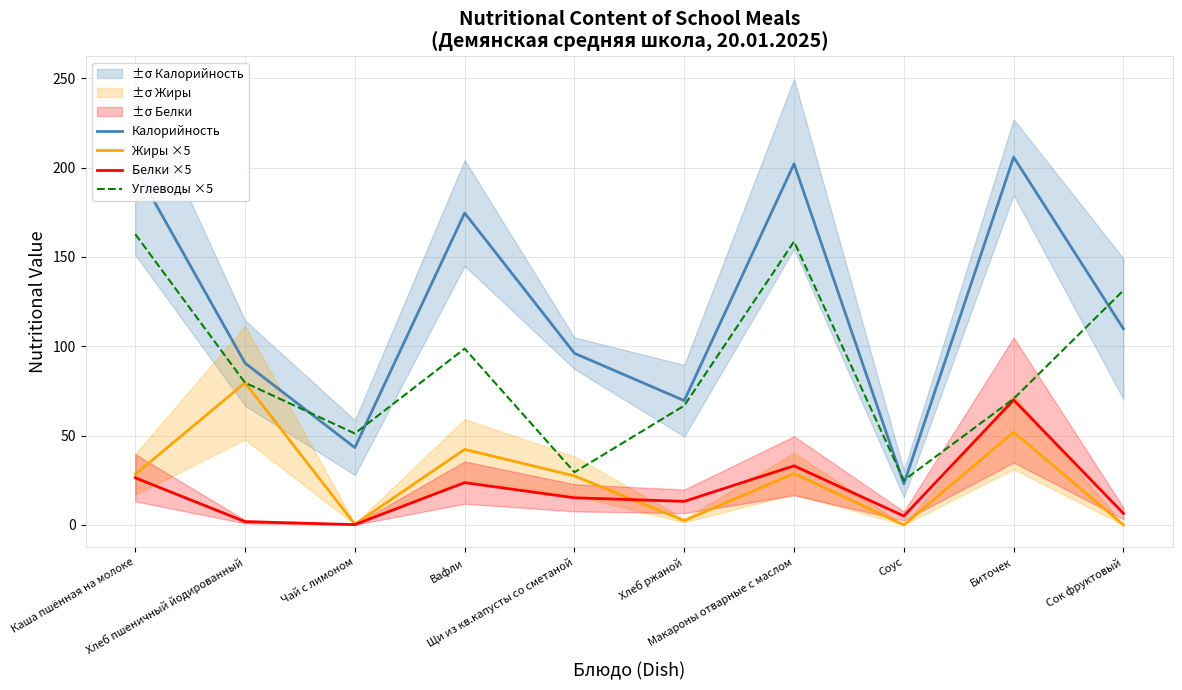

What is the difference between the Калорийность values at Макароны отварные с маслом and Хлеб пшеничный йодированный?

111.5